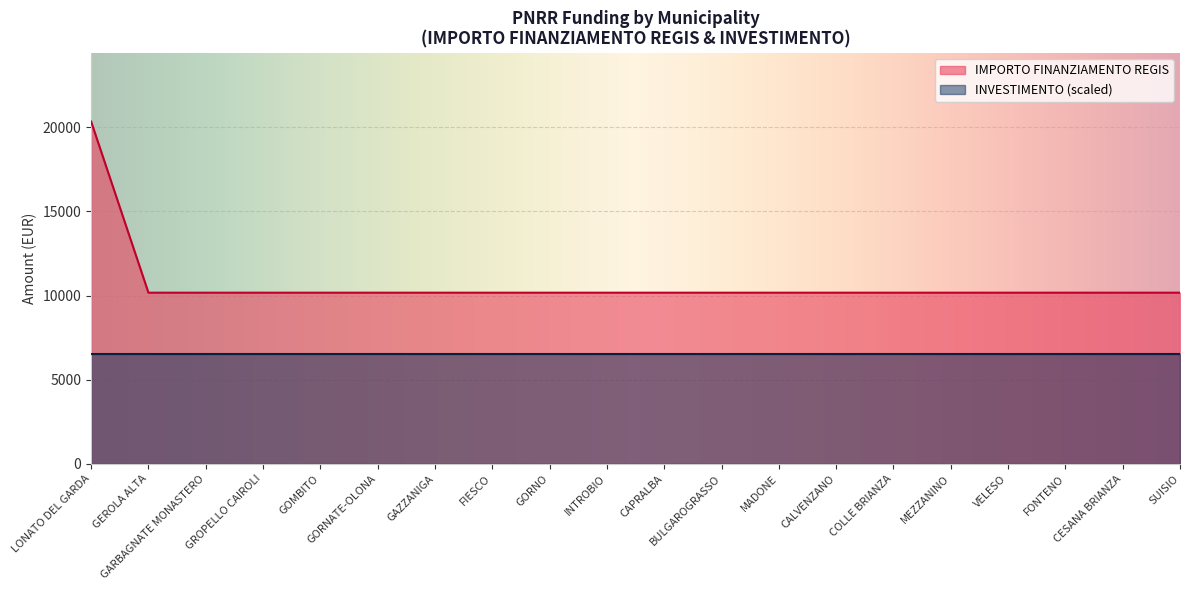

Reading left to right, transcribe all the data shown in this chart.

LONATO DEL GARDA=20344	GEROLA ALTA=10172	GARBAGNATE MONASTERO=10172	GROPELLO CAIROLI=10172	GOMBITO=10172	GORNATE-OLONA=10172	GAZZANIGA=10172	FIESCO=10172	GORNO=10172	INTROBIO=10172	CAPRALBA=10172	BULGAROGRASSO=10172	MADONE=10172	CALVENZANO=10172	COLLE BRIANZA=10172	MEZZANINO=10172	VELESO=10172	FONTENO=10172	CESANA BRIANZA=10172	SUISIO=10172